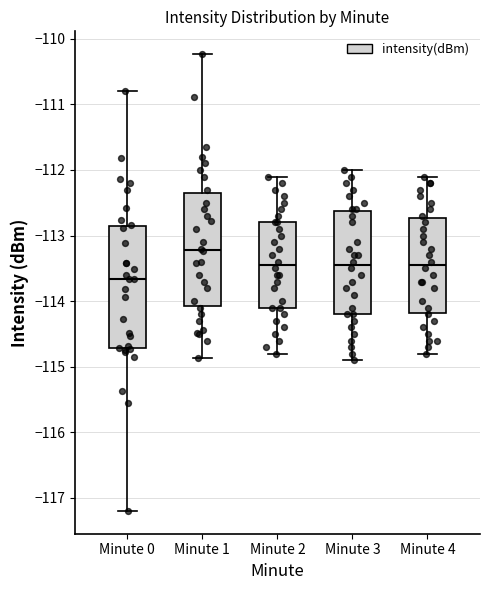

Which box's median line is the lowest?

Minute 0